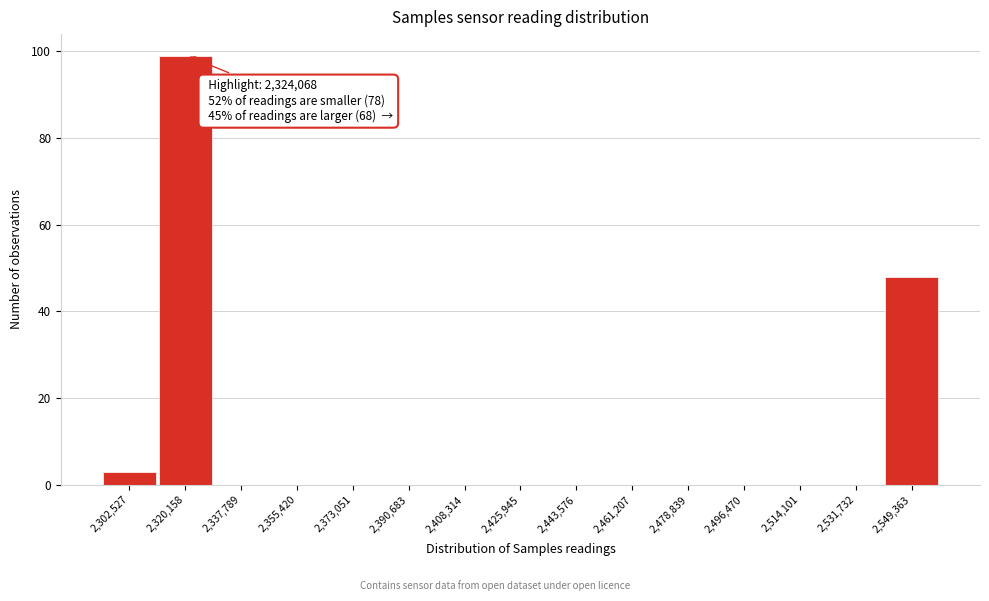

Reading left to right, list all the values displayed in this chart.

2,302,527=3	2,320,158=99	2,337,789=0	2,355,420=0	2,373,051=0	2,390,683=0	2,408,314=0	2,425,945=0	2,443,576=0	2,461,207=0	2,478,839=0	2,496,470=0	2,514,101=0	2,531,732=0	2,549,363=48